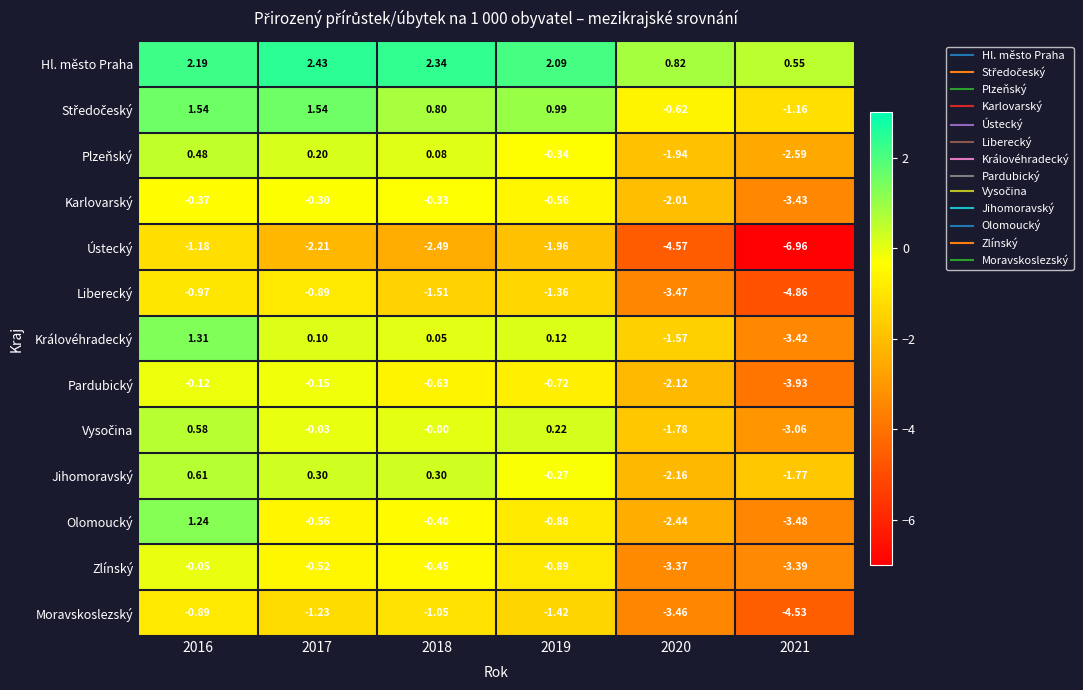

How many data points does each series have?

6